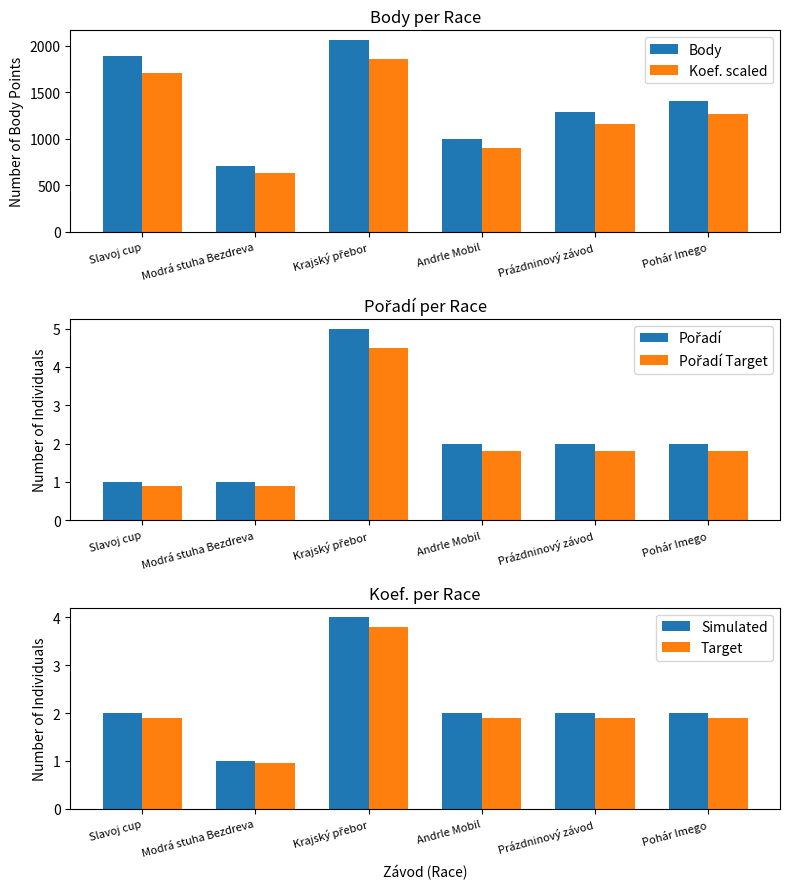

At which category is the sum across all series the highest?

Krajský přebor